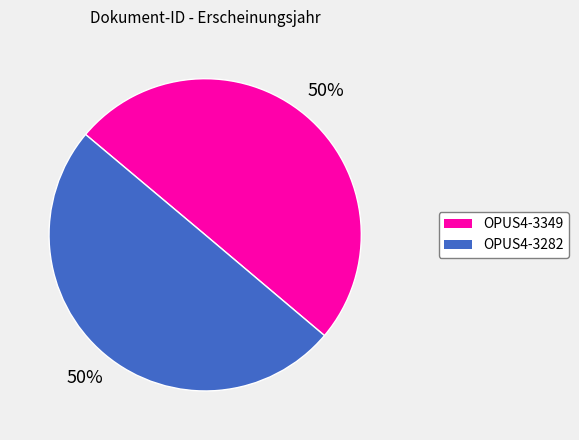

The OPUS4-3282 slice represents 65% of the pie. True or false?

False